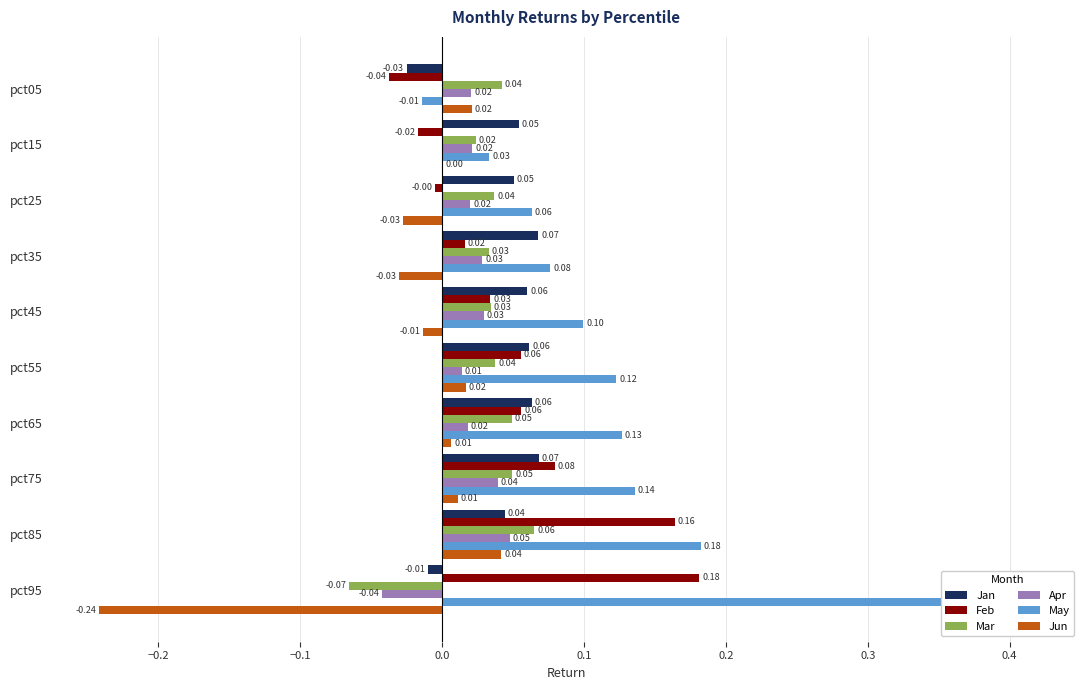

Reading left to right, extract all data points from this chart.

Jan: -0.0	0.1	0.1	0.1	0.1	0.1	0.1	0.1	0.0	-0.0
Feb: -0.0	-0.0	-0.0	0.0	0.0	0.1	0.1	0.1	0.2	0.2
Mar: 0.0	0.0	0.0	0.0	0.0	0.0	0.0	0.0	0.1	-0.1
Apr: 0.0	0.0	0.0	0.0	0.0	0.0	0.0	0.0	0.0	-0.0
May: -0.0	0.0	0.1	0.1	0.1	0.1	0.1	0.1	0.2	0.4
Jun: 0.0	0.0	-0.0	-0.0	-0.0	0.0	0.0	0.0	0.0	-0.2